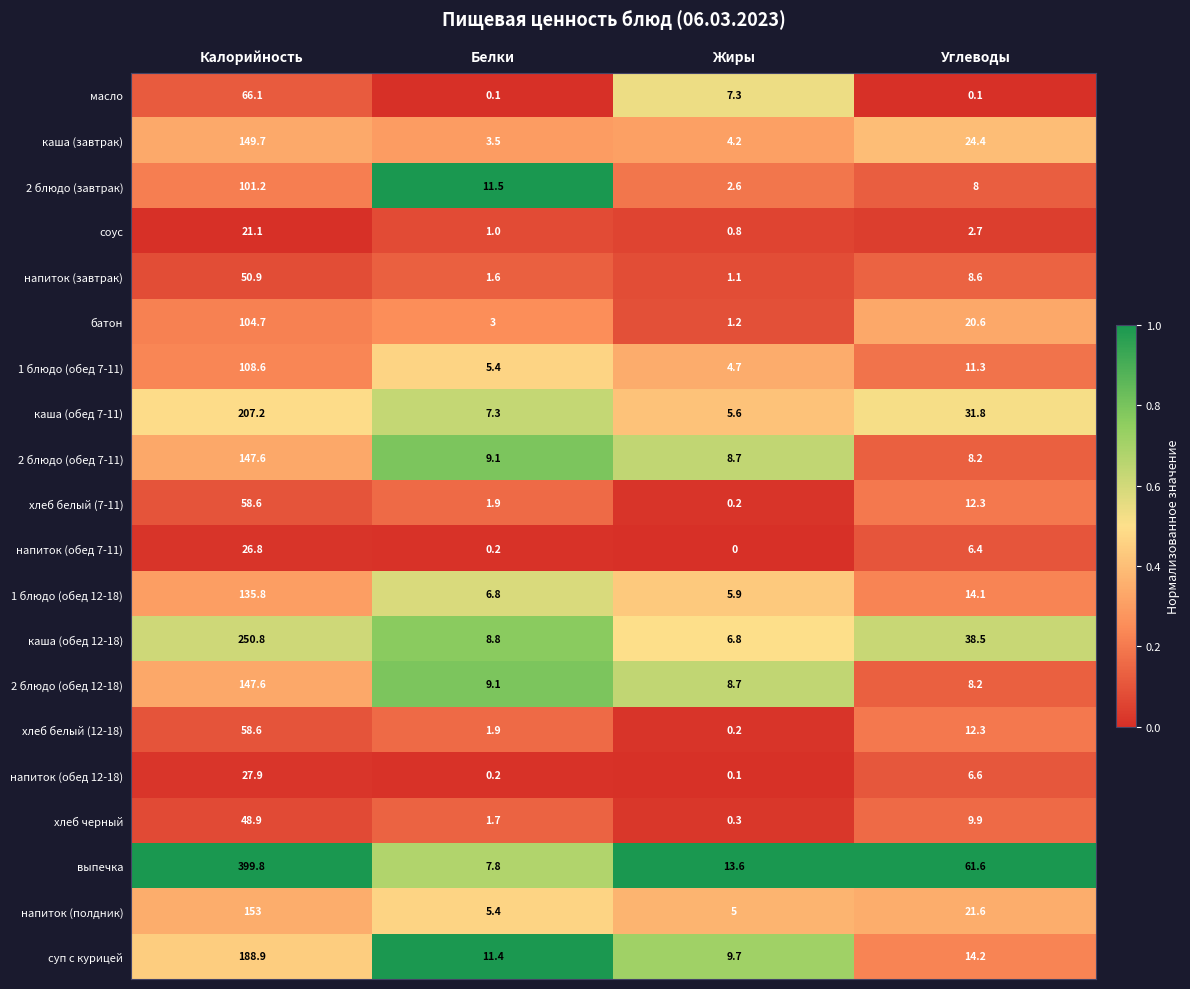

Which series has the largest total across all categories?

выпечка